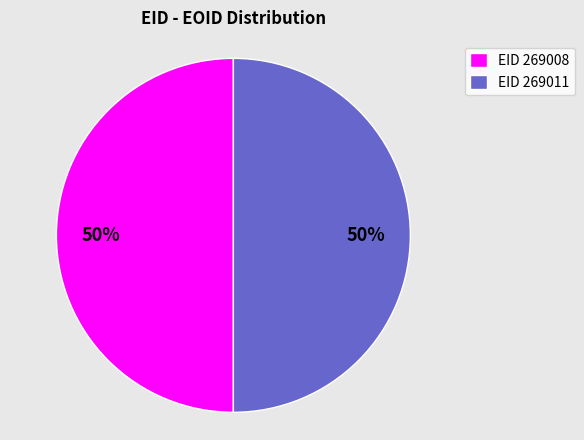

What is the ratio of the value at EID 269011 to the value at EID 269008?

1.0